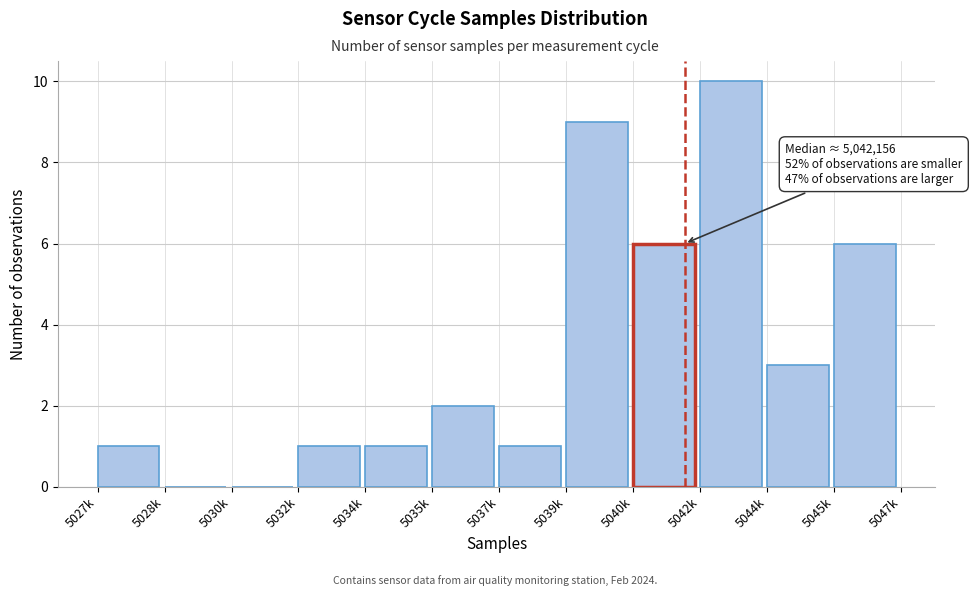

Reading left to right, what are all the values shown in this chart?

5027k=1	5028k=0	5030k=0	5032k=1	5034k=1	5035k=2	5037k=1	5039k=9	5040k=6	5042k=10	5044k=3	5045k=6